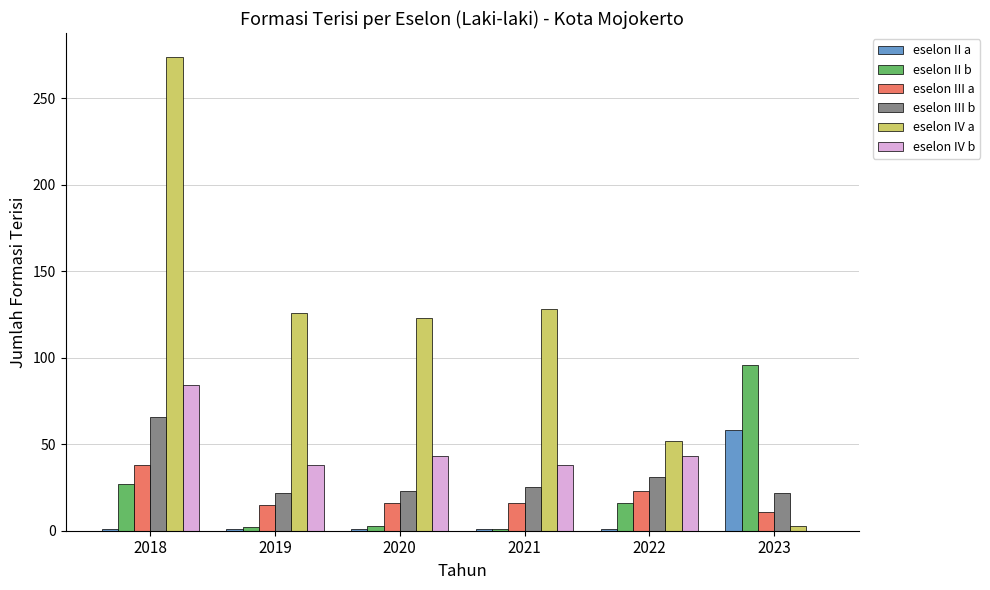

Is the value of eselon III b at 2020 greater than the value of eselon II b at 2022?

Yes